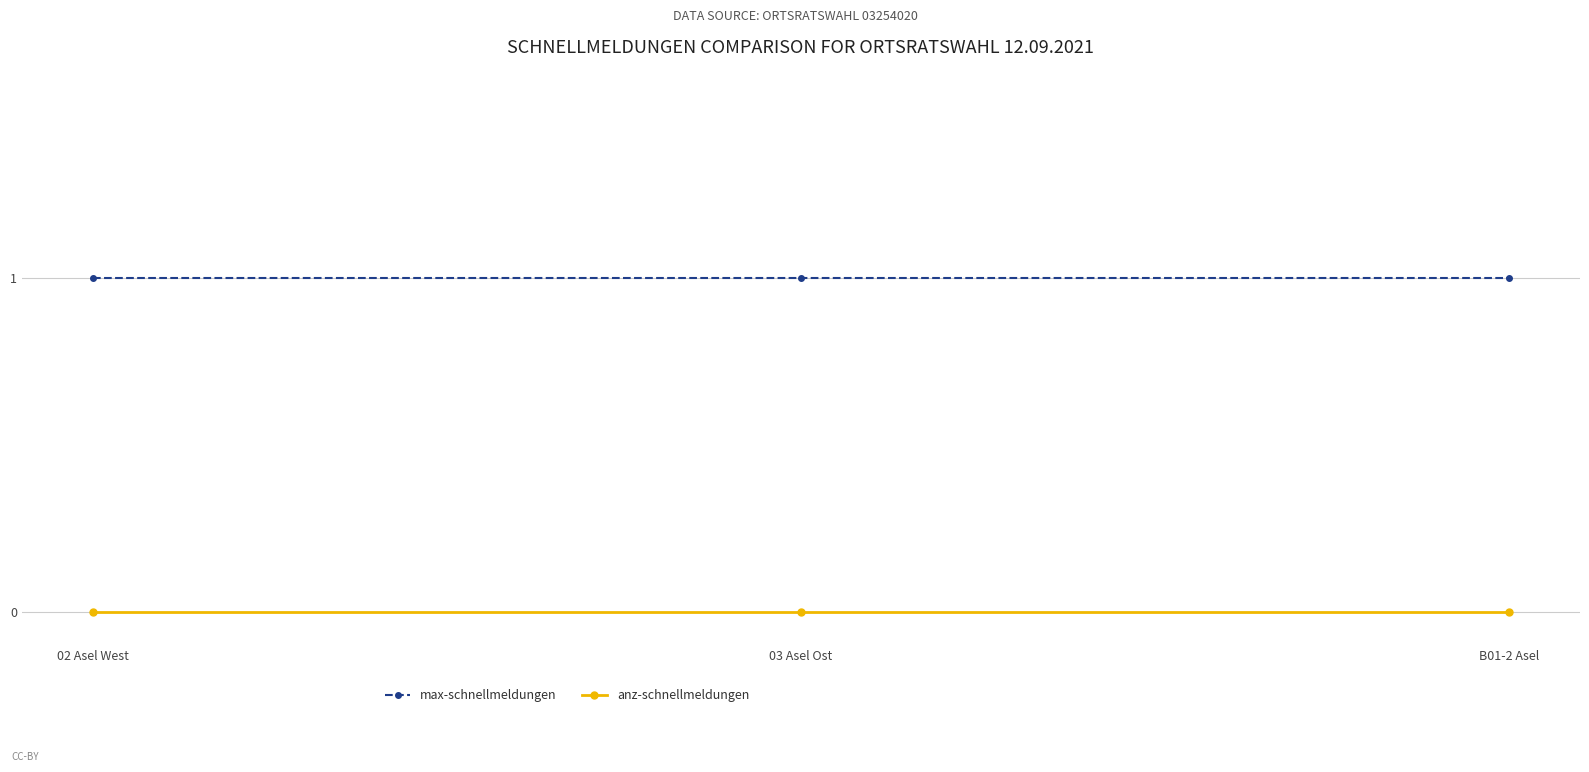

True or false: max-schnellmeldungen has a value of 2 at 03 Asel Ost.

False